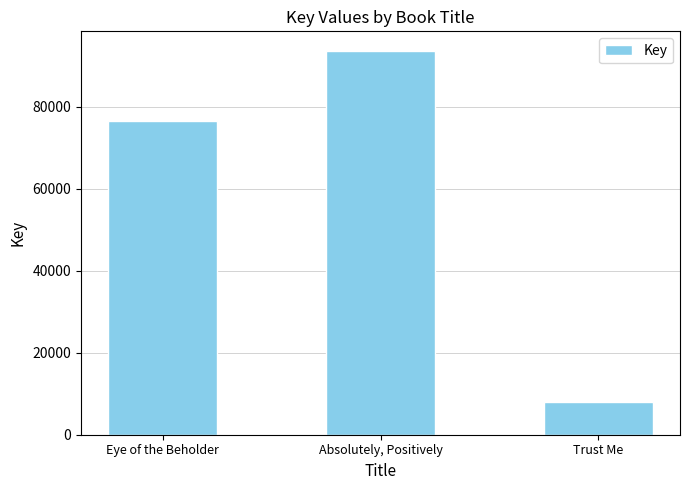

Reading right to left, what are all the values shown in this chart?

8062	93758	76506